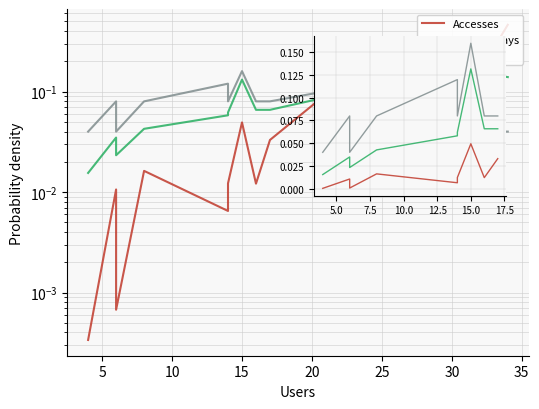

List the series in order of their overall mean, highest first.

Methods, Activity Days, Accesses